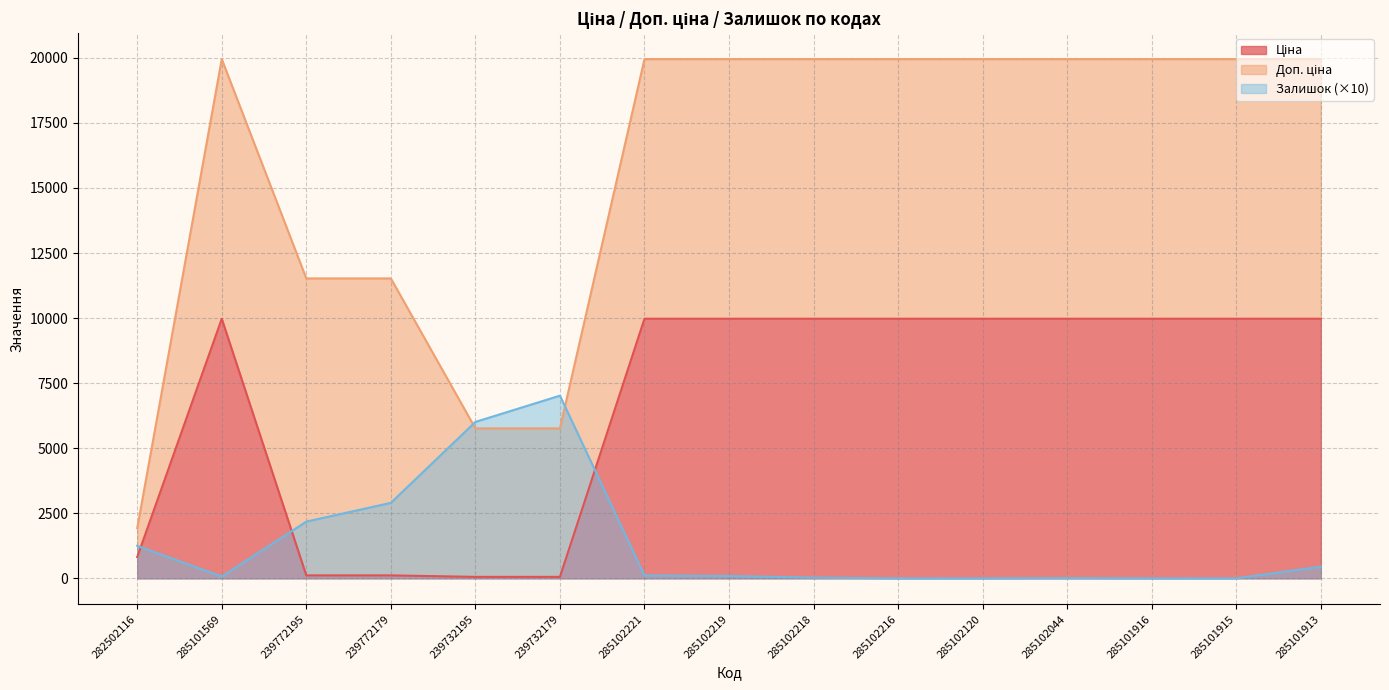

What is the difference between the second highest and second lowest values in the Залишок series?

6010.0